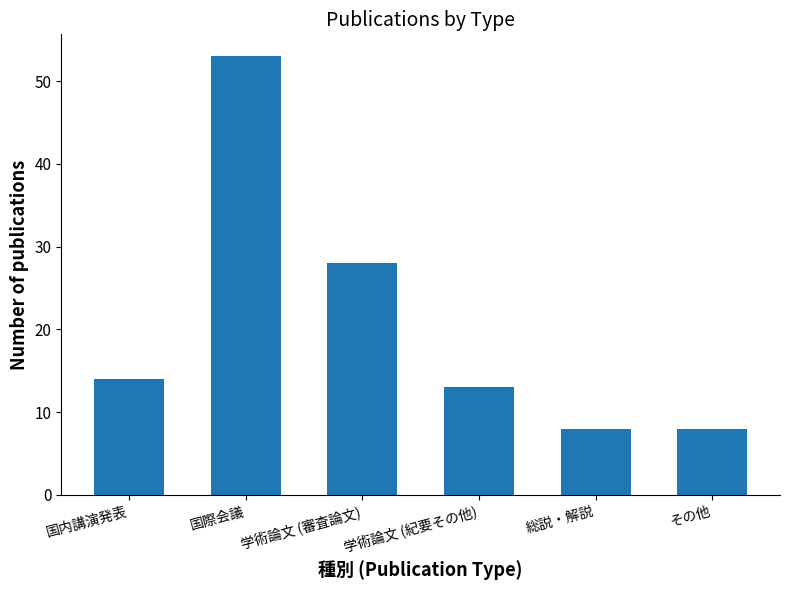

What is the ratio of the value at 総説・解説 to the value at 学術論文 (審査論文)?

0.3